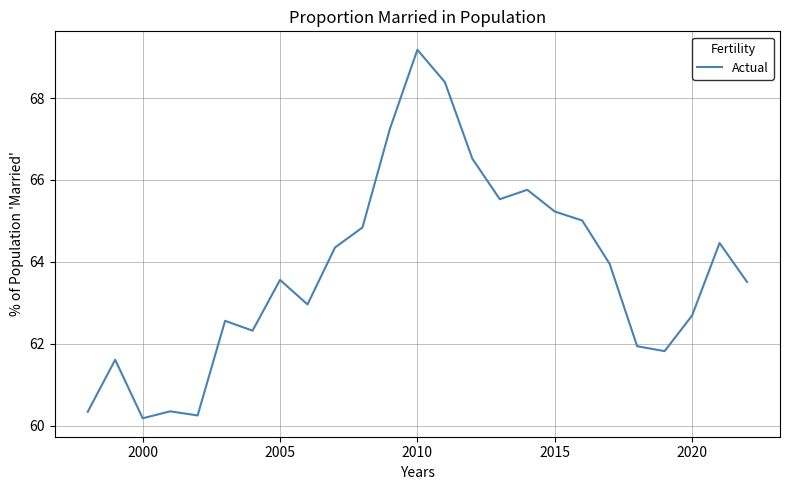

What is the smallest value displayed?

60.2